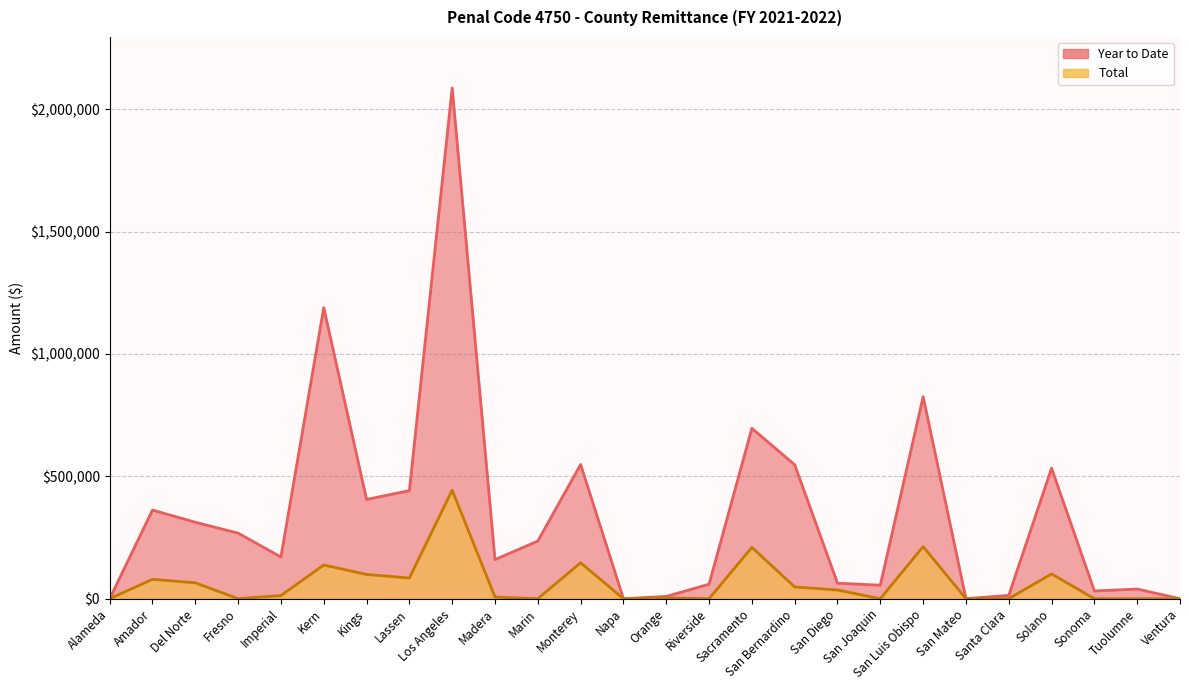

What is the total value across all series at Sacramento?

905764